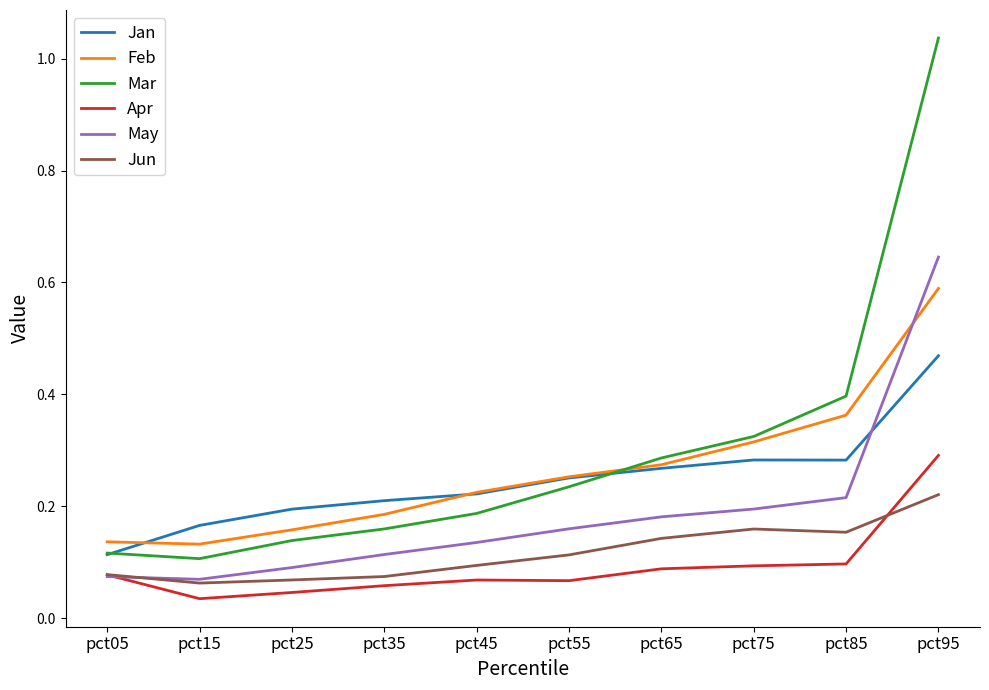

Which label corresponds to the largest value in the chart?

pct95